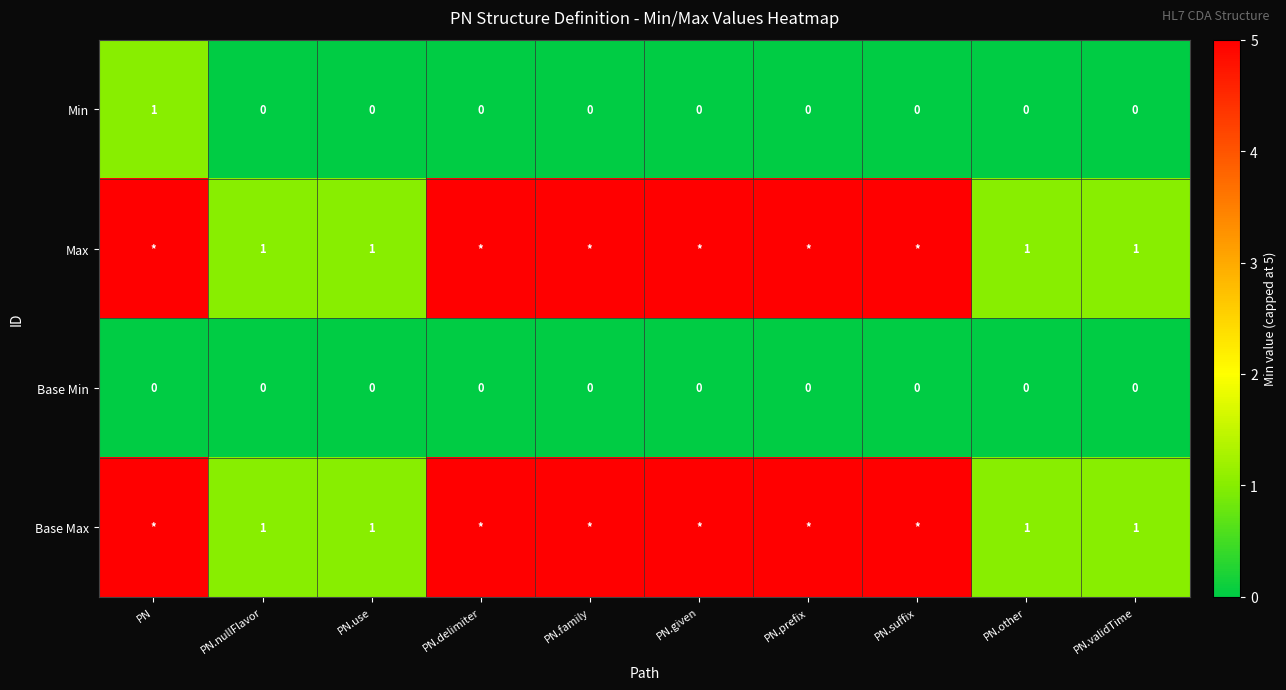

How many data points does each series have?

10